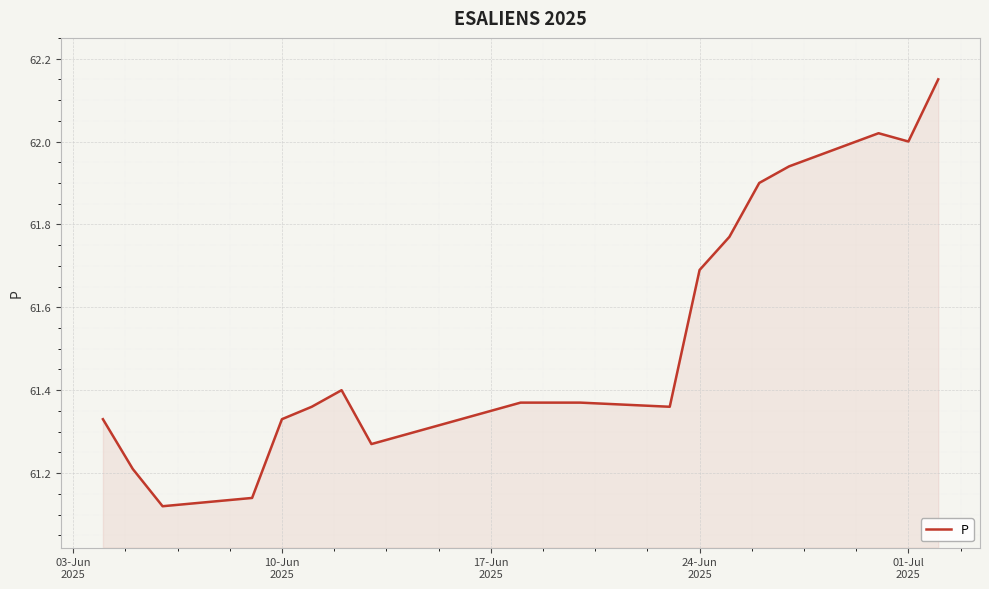

What is the difference between the maximum and minimum values?

1.0